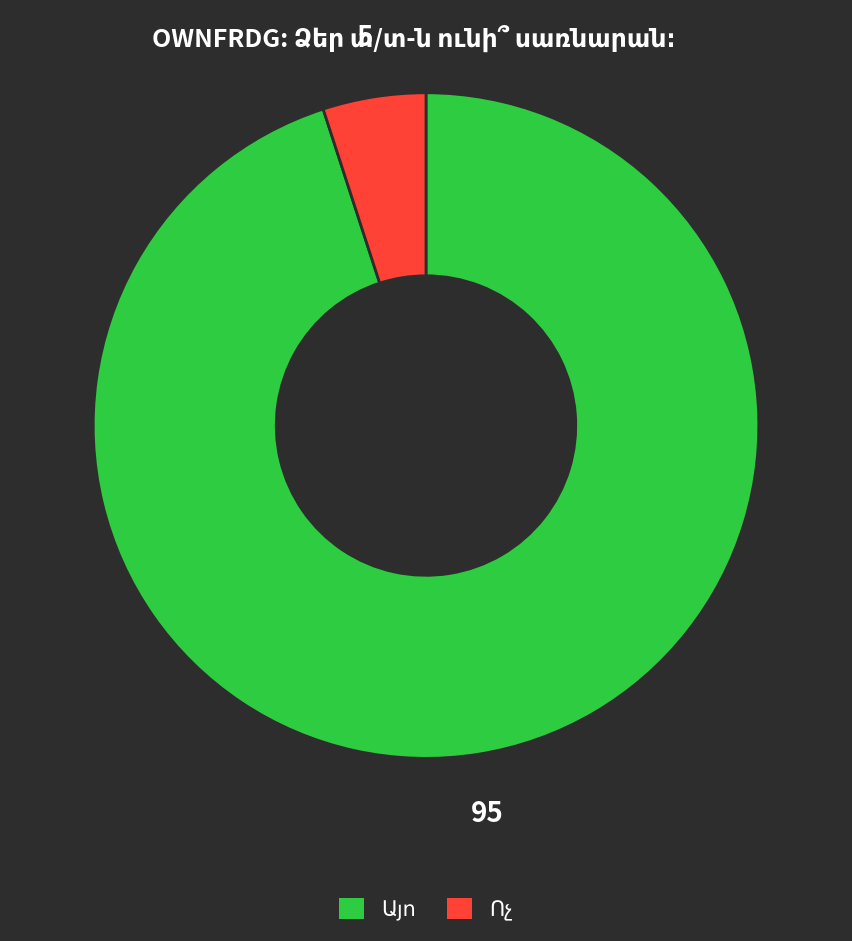

Does any single category account for the majority?

Yes